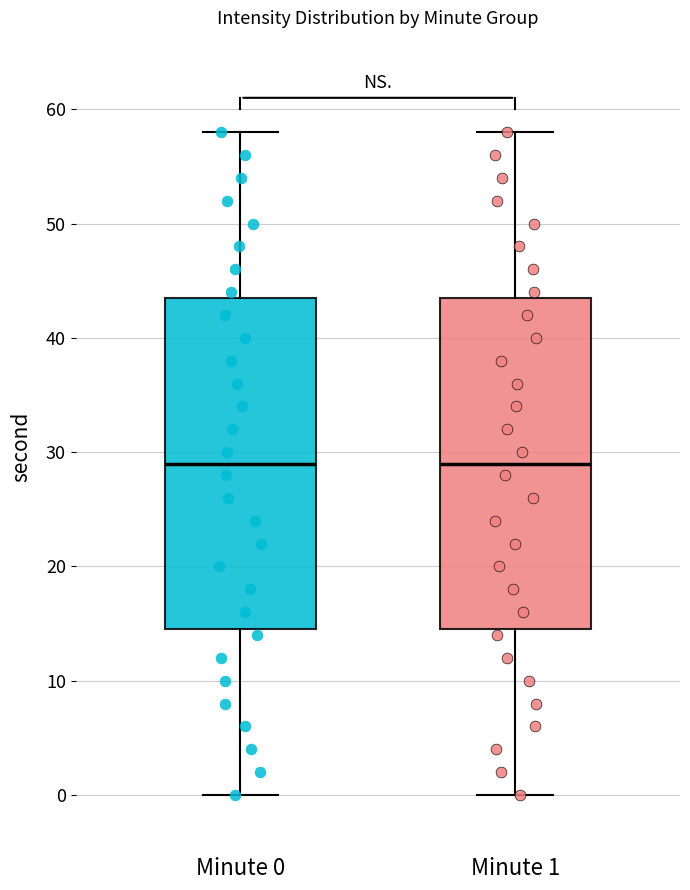

Where is the lower edge of the box for Minute 0 on the y-axis? The values are not printed on the chart, so give them approximately, as read against the axis.

15